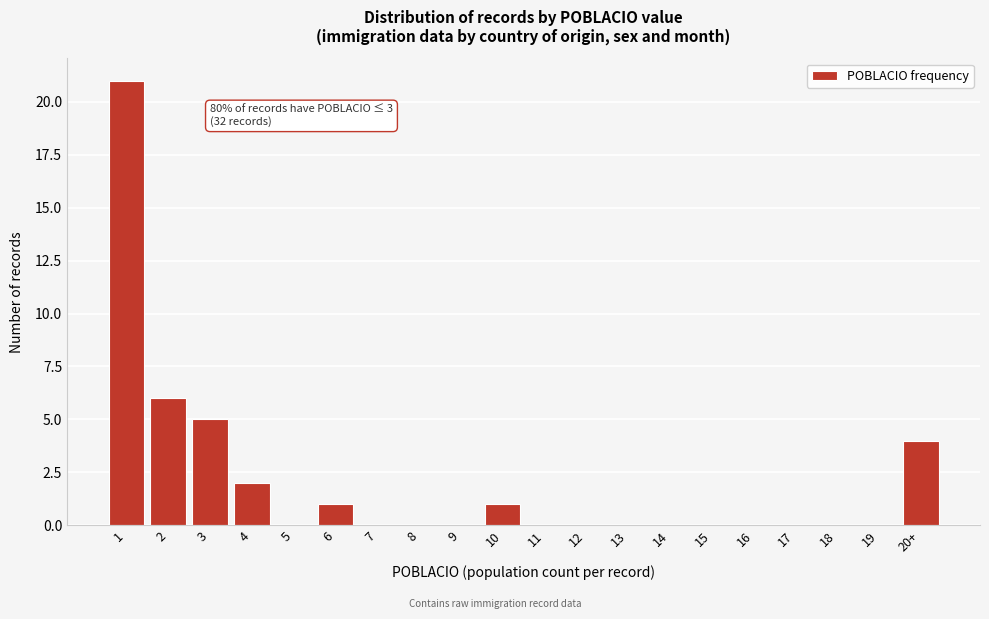

Reading left to right, extract all data points from this chart.

1=21	2=6	3=5	4=2	5=0	6=1	7=0	8=0	9=0	10=1	11=0	12=0	13=0	14=0	15=0	16=0	17=0	18=0	19=0	20+=4